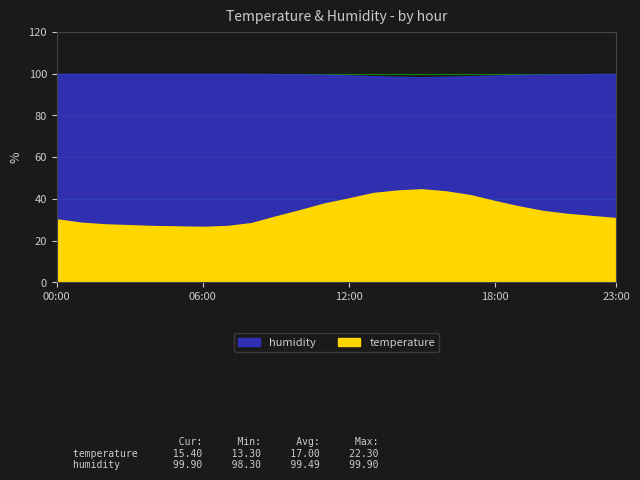

True or false: humidity and temperature cross at least once.

False